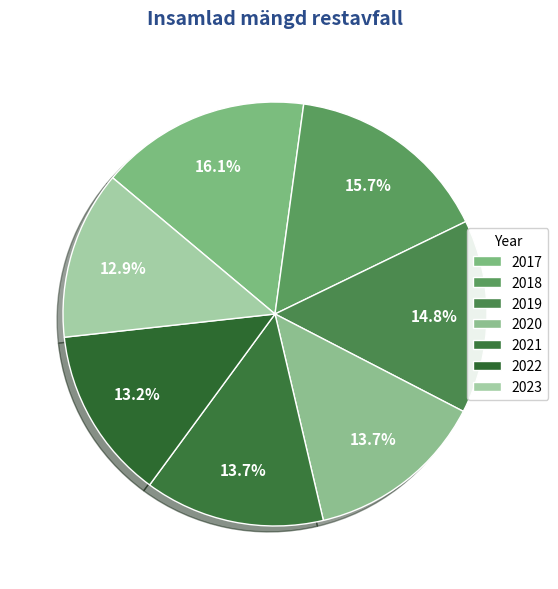

What portion of the pie excludes 2018?

84.3%